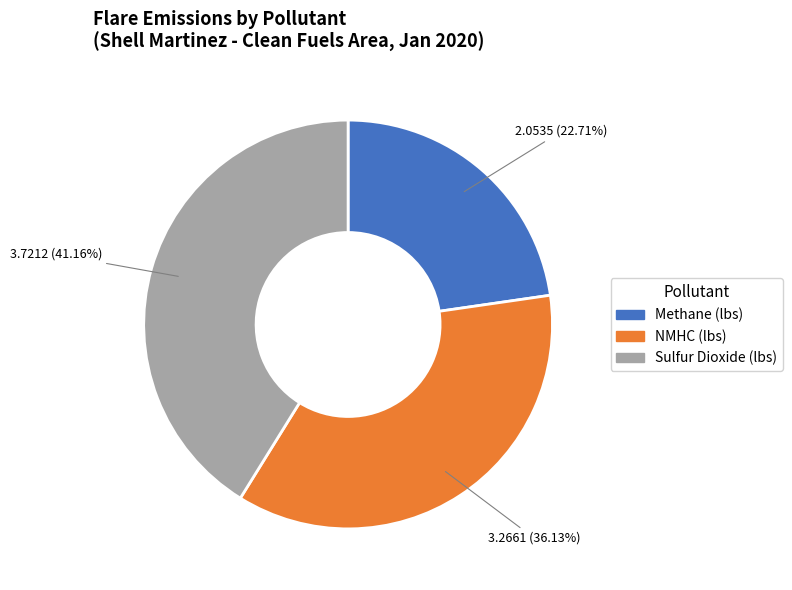

To the nearest percent, what is the average slice percentage?

33%